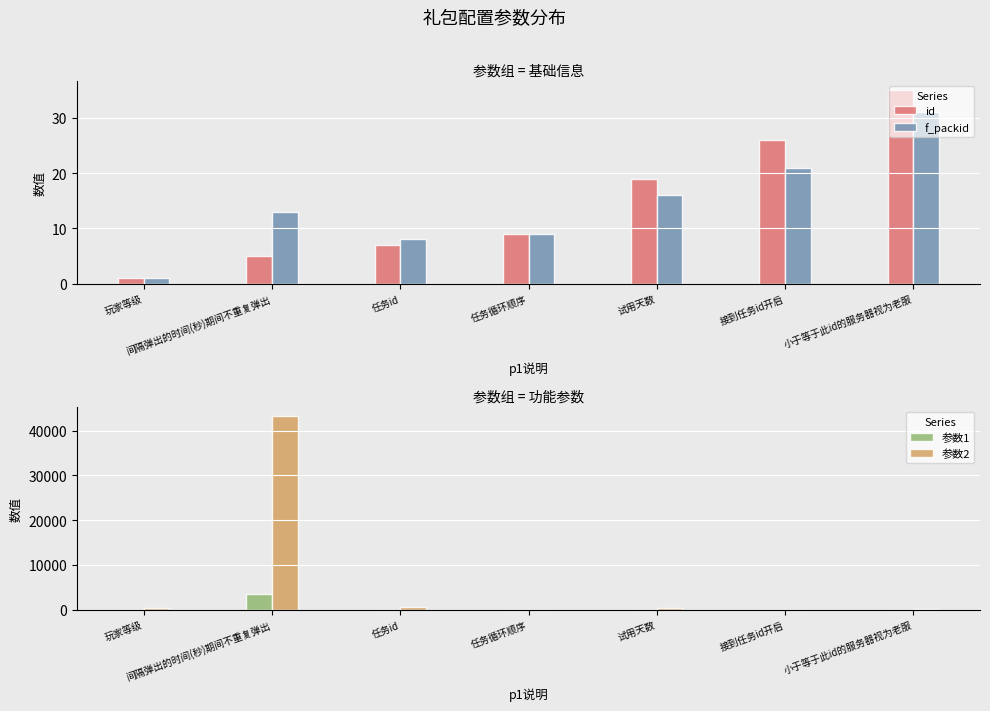

Is the value of 参数1 at 任务循环顺序 greater than the value of 参数2 at 接到任务id开启?

Yes